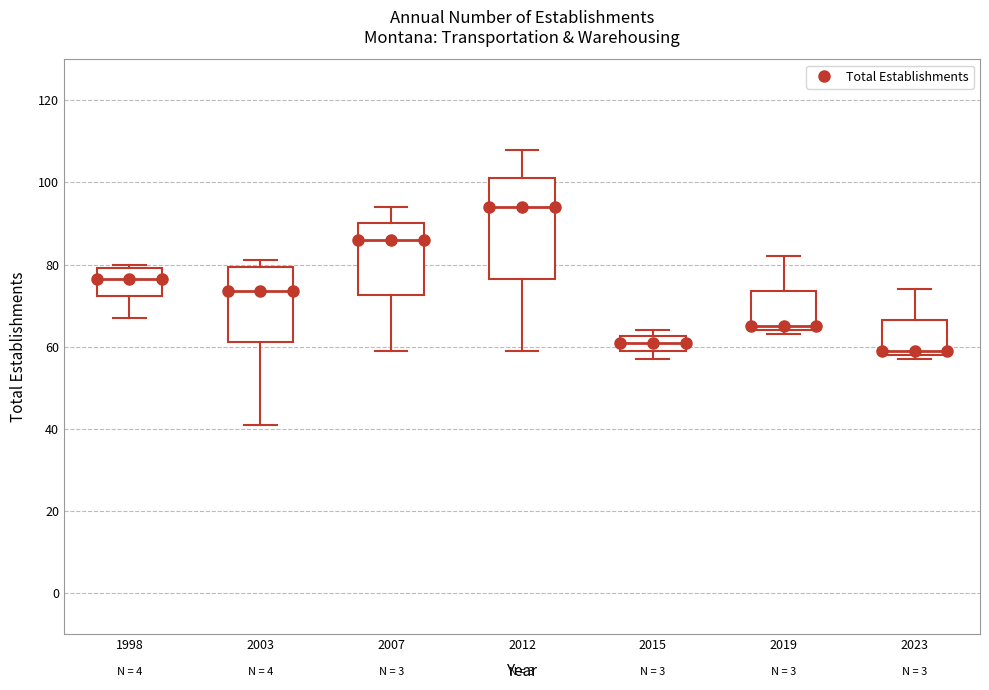

Reading left to right, transcribe this box plot: for each box, give where its median line is, the range the box spans, and where its two whiskers end, as read against the y-axis. The values are not printed on the chart, so give them approximately, as read against the axis.

1998: median 76, box 72 to 80, whiskers 68 to 80 (just above the box's upper edge)
2003: median 74, box 62 to 80, whiskers 42 to 82
2007: median 86, box 72 to 90, whiskers 60 to 94
2012: median 94, box 76 to 102, whiskers 60 to 108
2015: median 62 (inside the box), box 60 to 62, whiskers 58 to 64
2019: median 66, box 64 to 74, whiskers 64 (just below the box's lower edge) to 82
2023: median 60, box 58 to 66, whiskers 58 (just below the box's lower edge) to 74